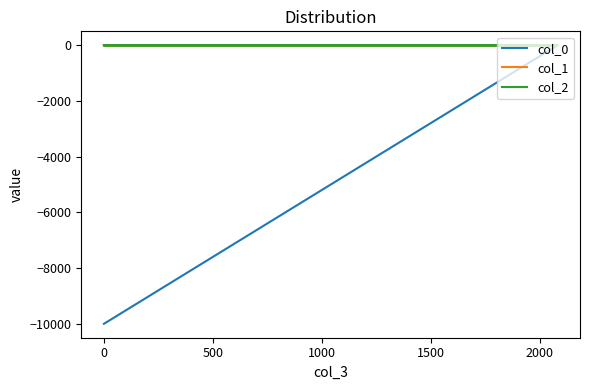

At how many categories does at least one series exceed -615?

18